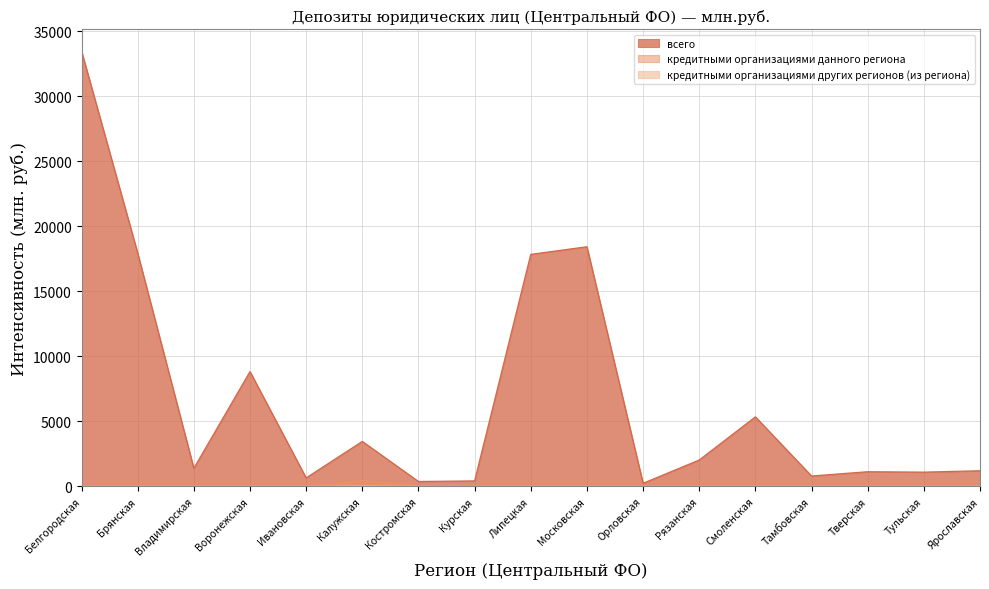

Between Ярославская and Липецкая, which is larger?

Липецкая